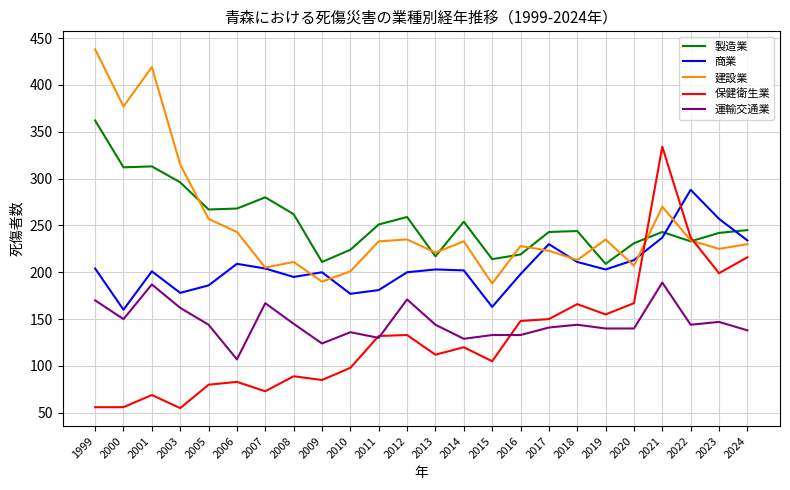

What is the spread (max minus min) of values at 2009?

126